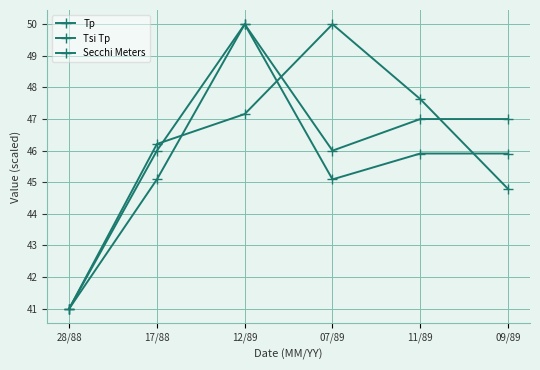

Which series has the widest spread of values?

Tp